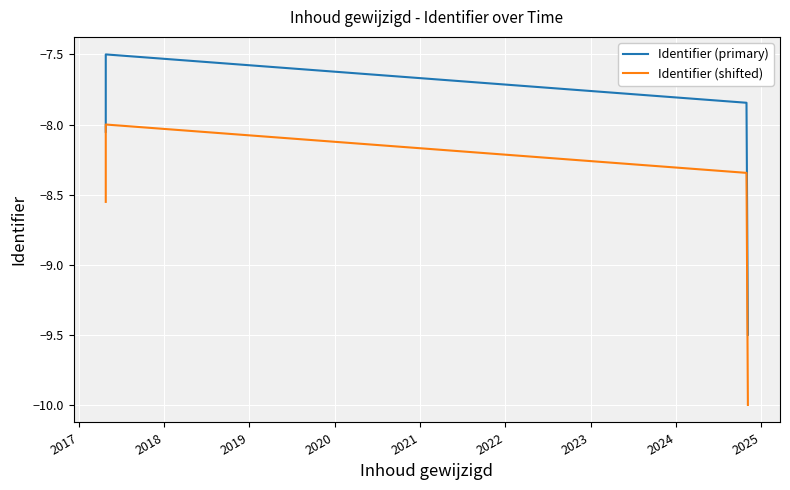

What is the minimum value for Identifier (primary)?

-9.5